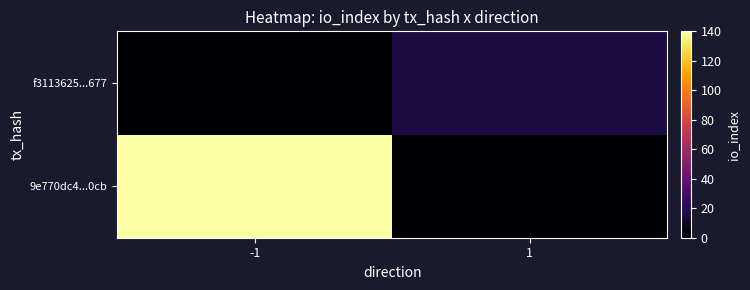

At 1, list the series in order from smallest to largest.

9e770dc4...0cb, f3113625...677